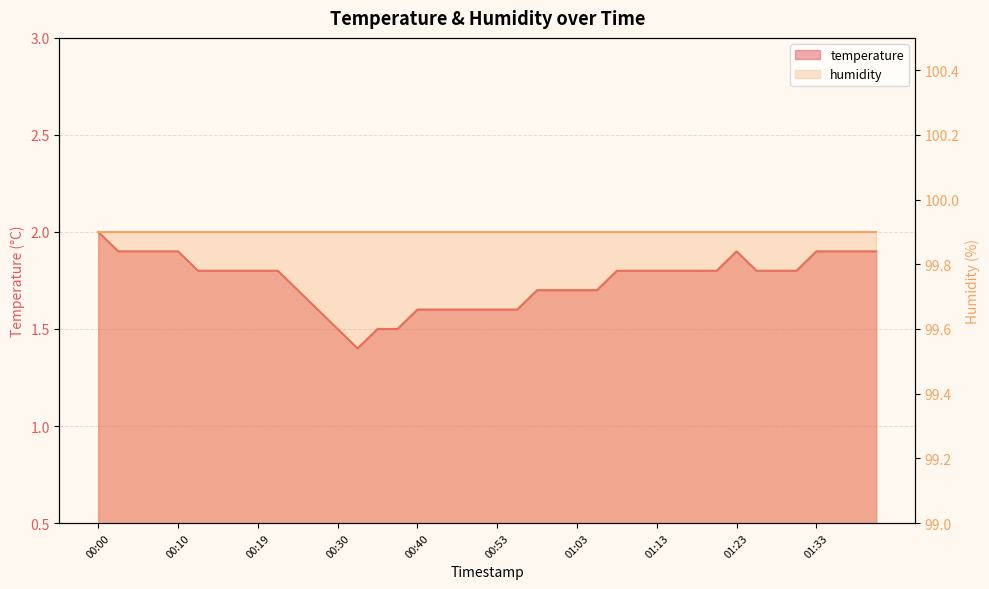

How many points are higher than both their immediate neighbors (excluding endpoints)?

1